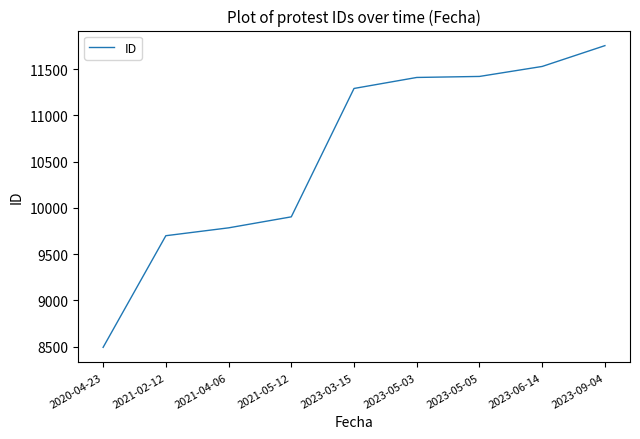

The value at 2023-09-04 is 4705. True or false?

False